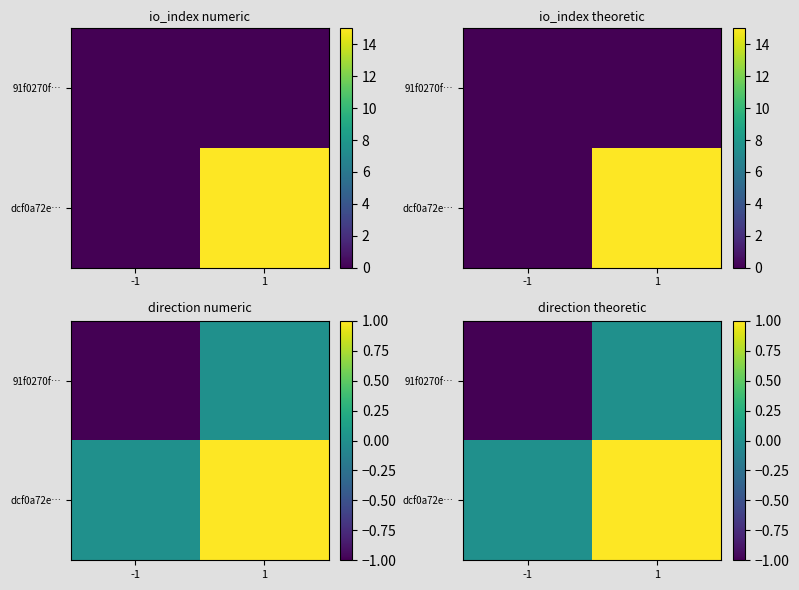

What is the sum of all 91f0270f… values?

-1